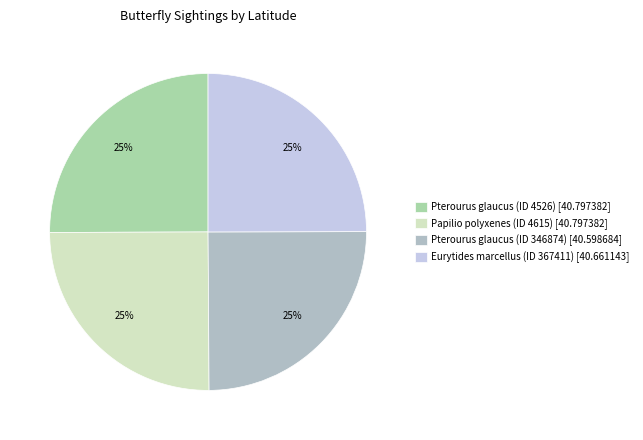

Does Pterourus glaucus (ID 4526) account for over 50% of the chart?

No